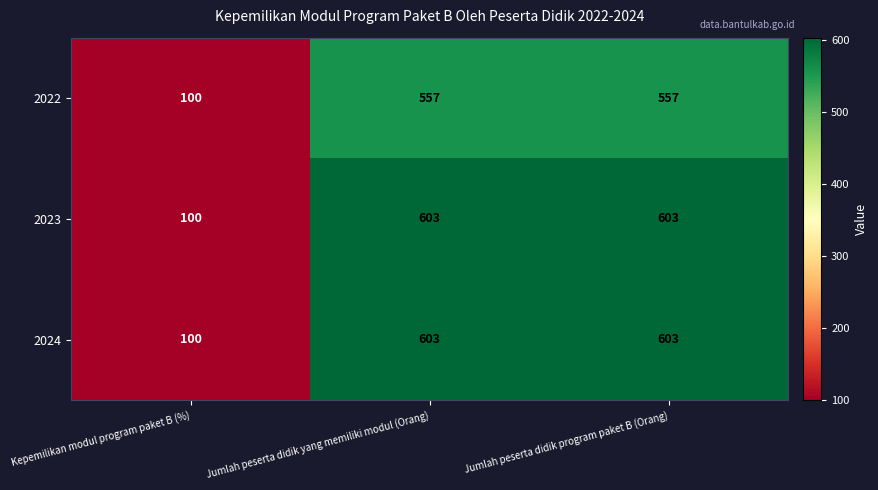

The 2024 series shows 220 at Jumlah peserta didik program paket B (Orang). True or false?

False